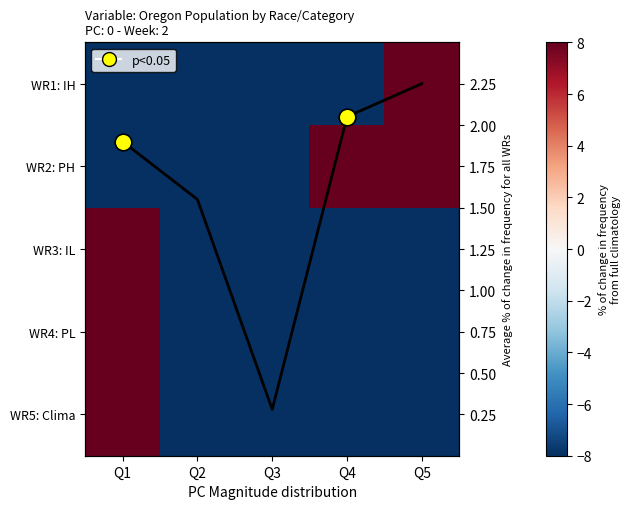

How many data points in WR5: Clima are above -8?

1